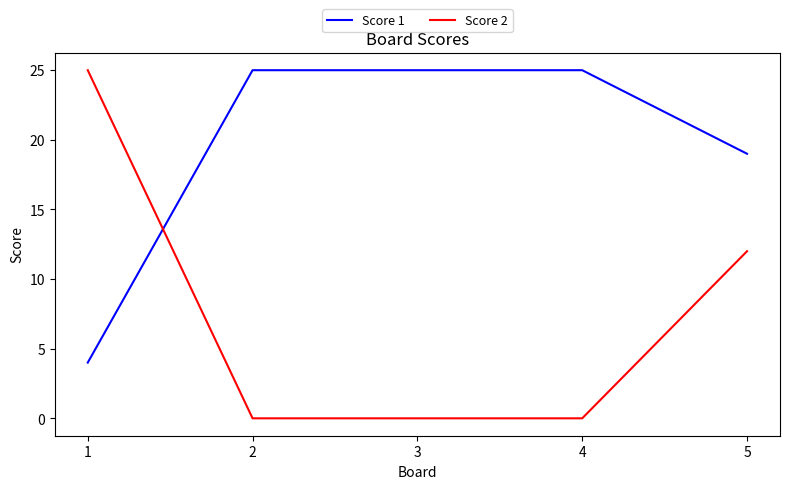

What is the difference between the highest and lowest values at 3?

25